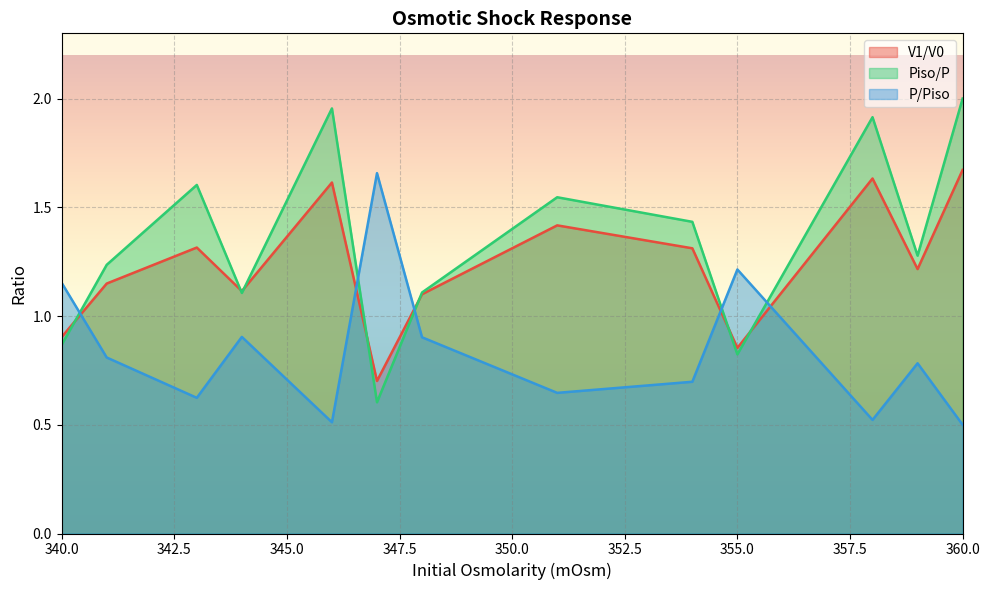

List the series in order of their overall mean, highest first.

Piso/P, V1/V0, P/Piso